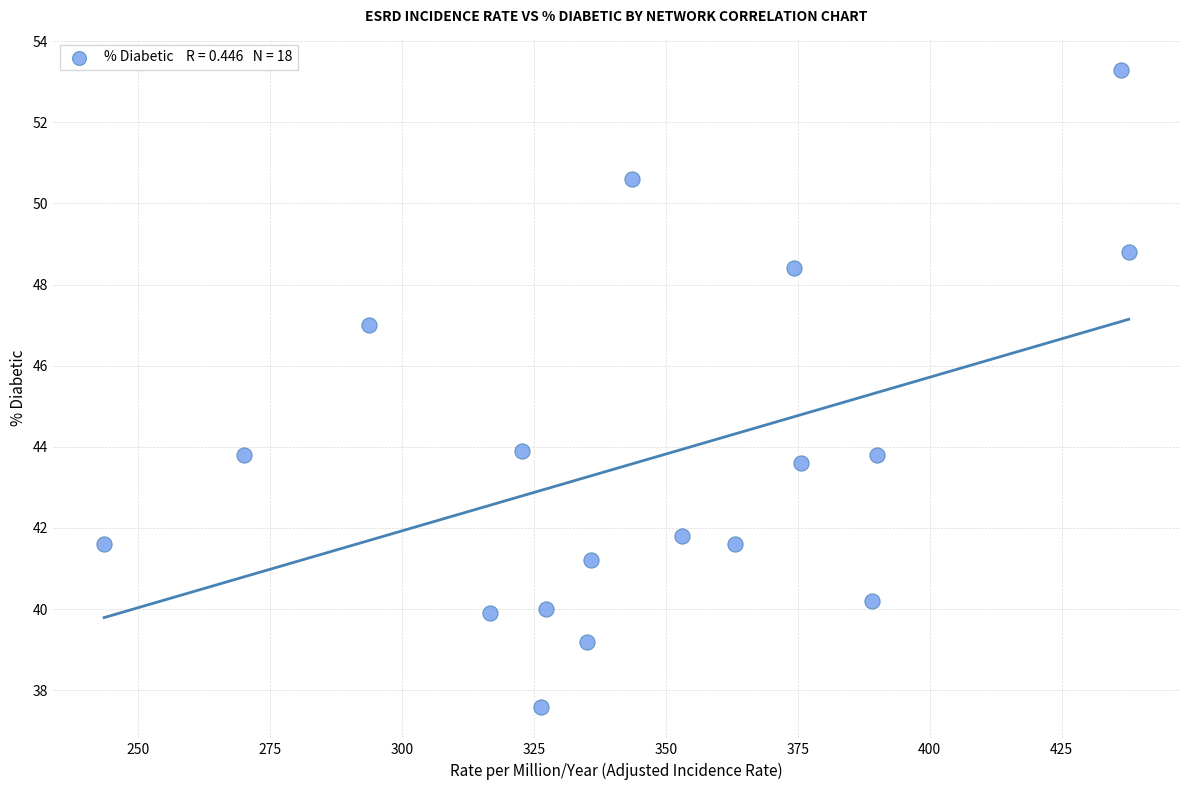

What is the range of X values (max minus min)?

194.1